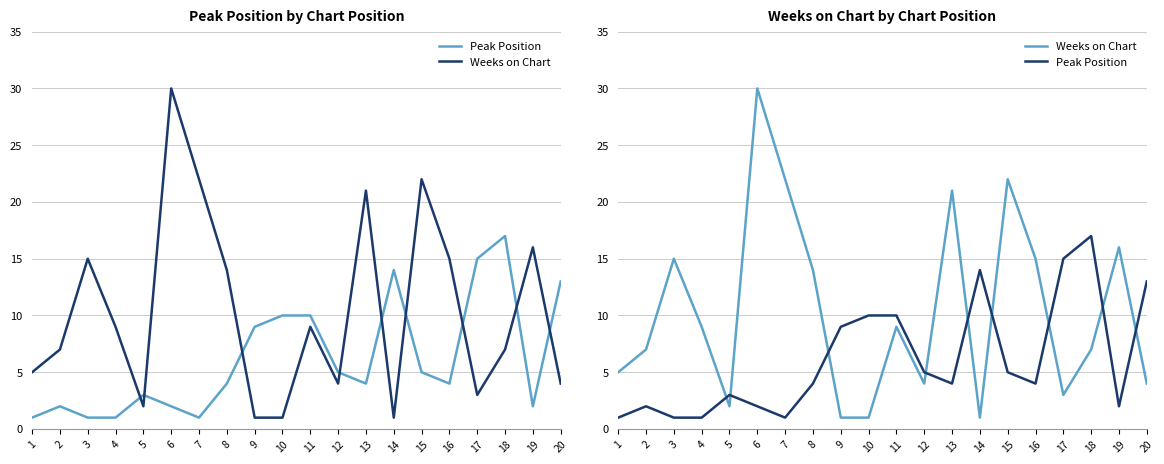

What is the average value of the Peak Position series?

6